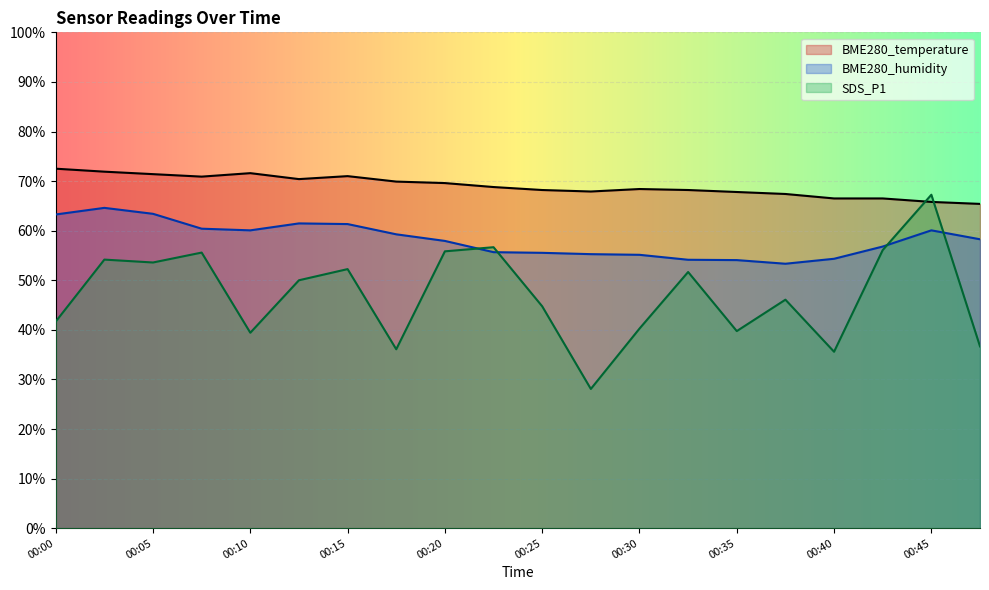

How many series are shown in this chart?

3